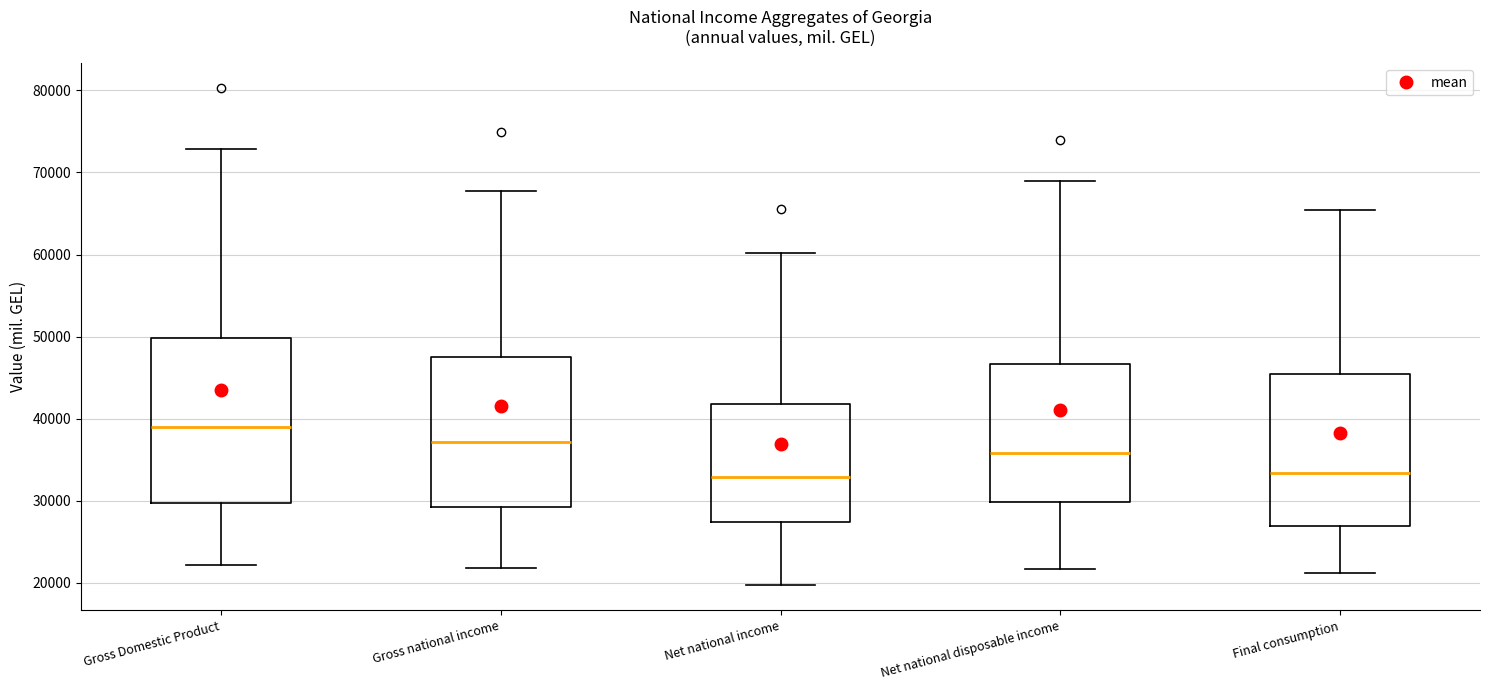

Where is the lower edge of the box for Gross Domestic Product on the y-axis? The values are not printed on the chart, so give them approximately, as read against the axis.

30000